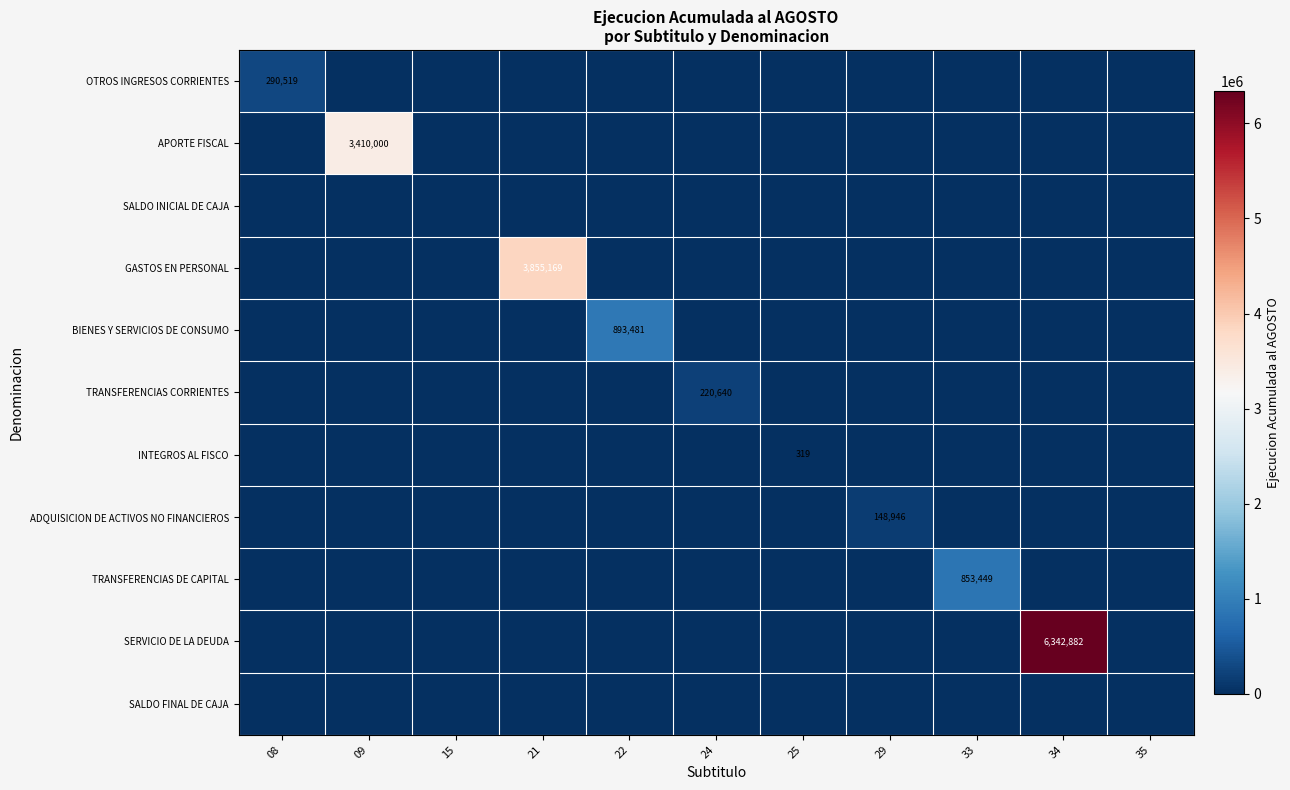

Rank the series by their maximum value, from lowest to highest.

SALDO INICIAL DE CAJA, SALDO FINAL DE CAJA, INTEGROS AL FISCO, ADQUISICION DE ACTIVOS NO FINANCIEROS, TRANSFERENCIAS CORRIENTES, OTROS INGRESOS CORRIENTES, TRANSFERENCIAS DE CAPITAL, BIENES Y SERVICIOS DE CONSUMO, APORTE FISCAL, GASTOS EN PERSONAL, SERVICIO DE LA DEUDA